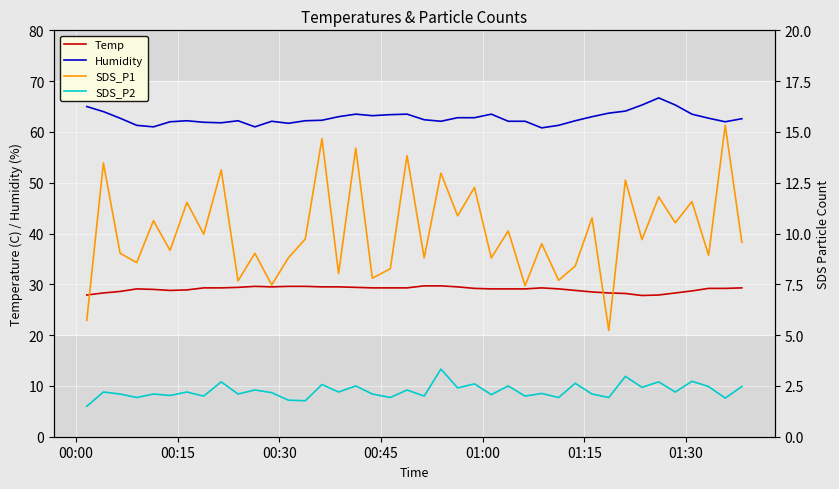

What is the highest value of the Humidity series?

66.7